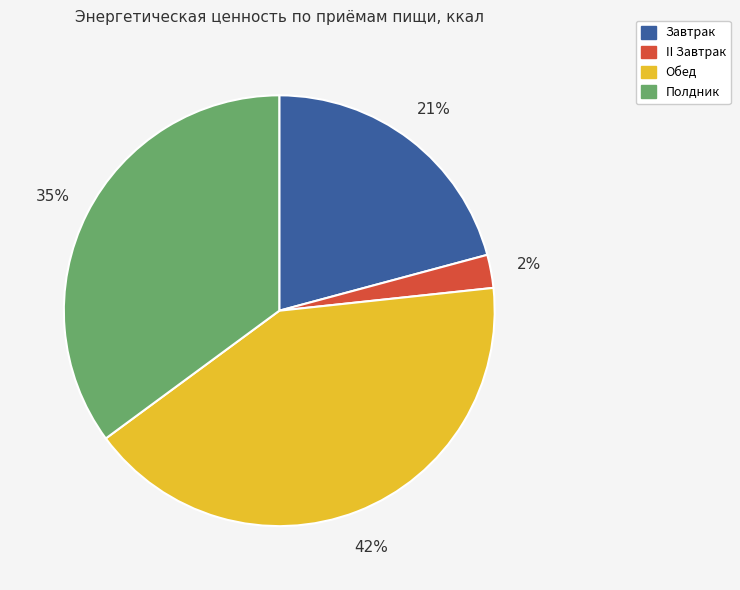

To the nearest percent, what is the average slice percentage?

25%